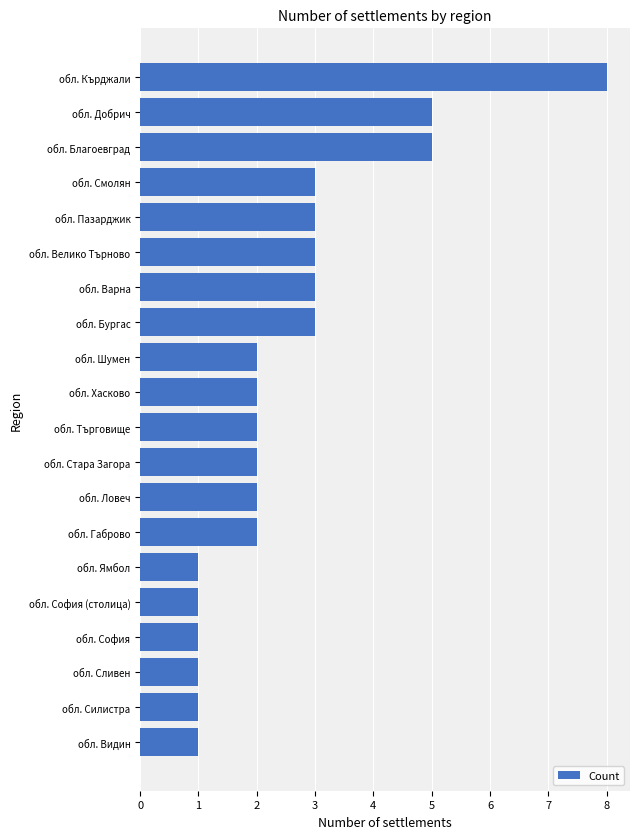

How many categories are shown in the chart?

20